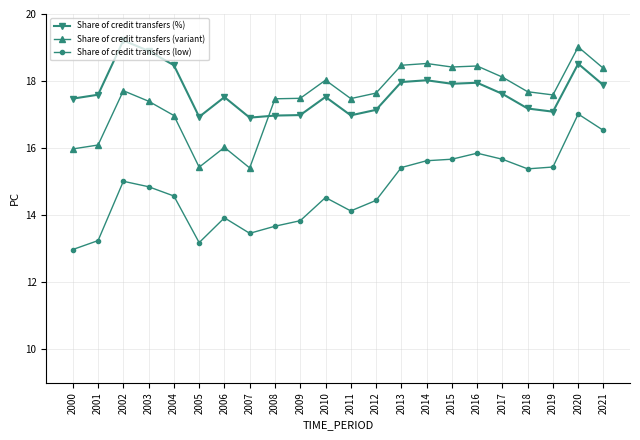

Which label corresponds to the largest value in the chart?

2002